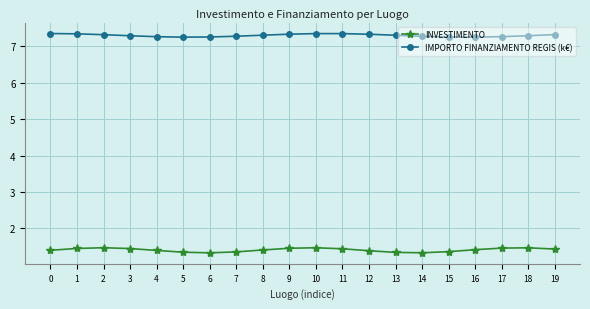

Is it true that INVESTIMENTO equals 2.4 at 17?

False